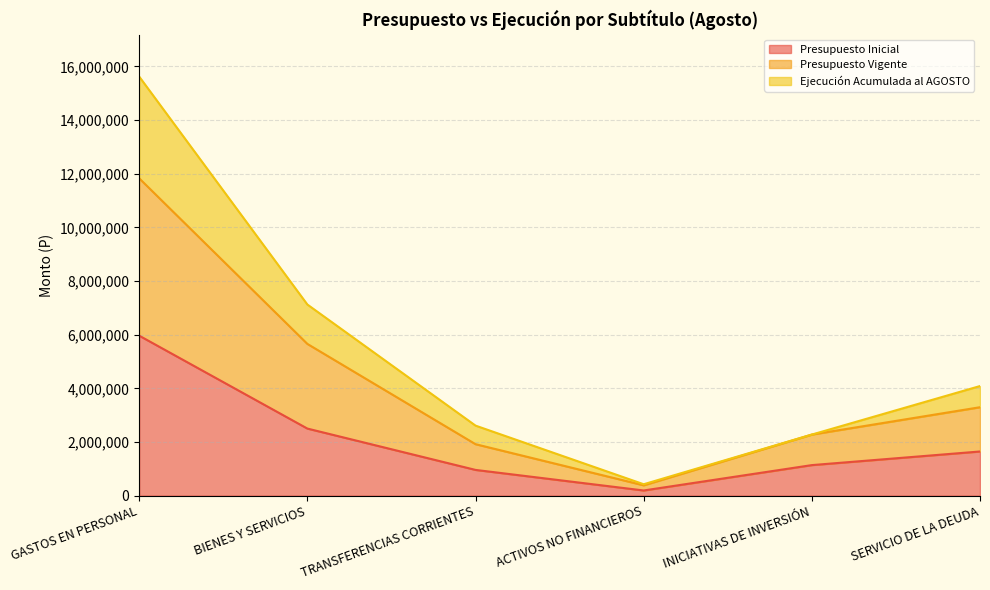

How many interior local valleys does the Presupuesto Vigente series have?

1